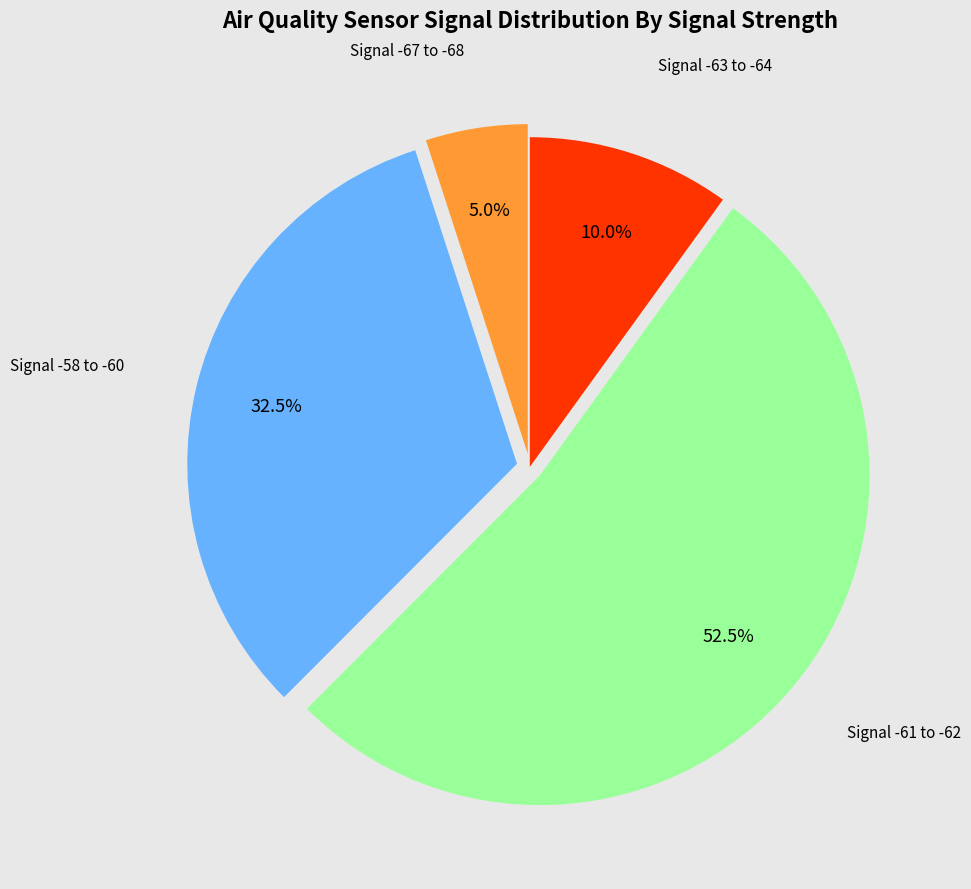

Is there any slice that represents more than half of the pie?

Yes